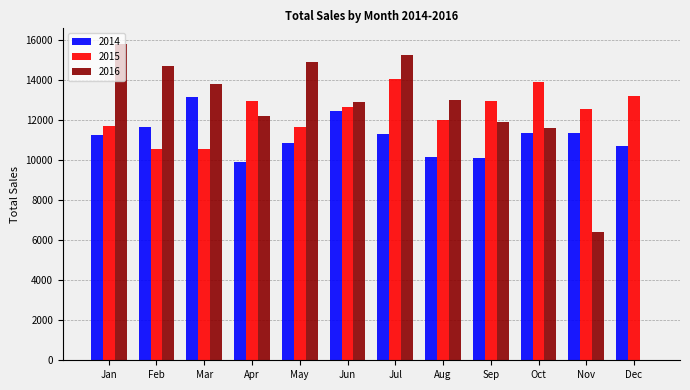

What is the sum of the 2015 values at Feb and Oct?

24444